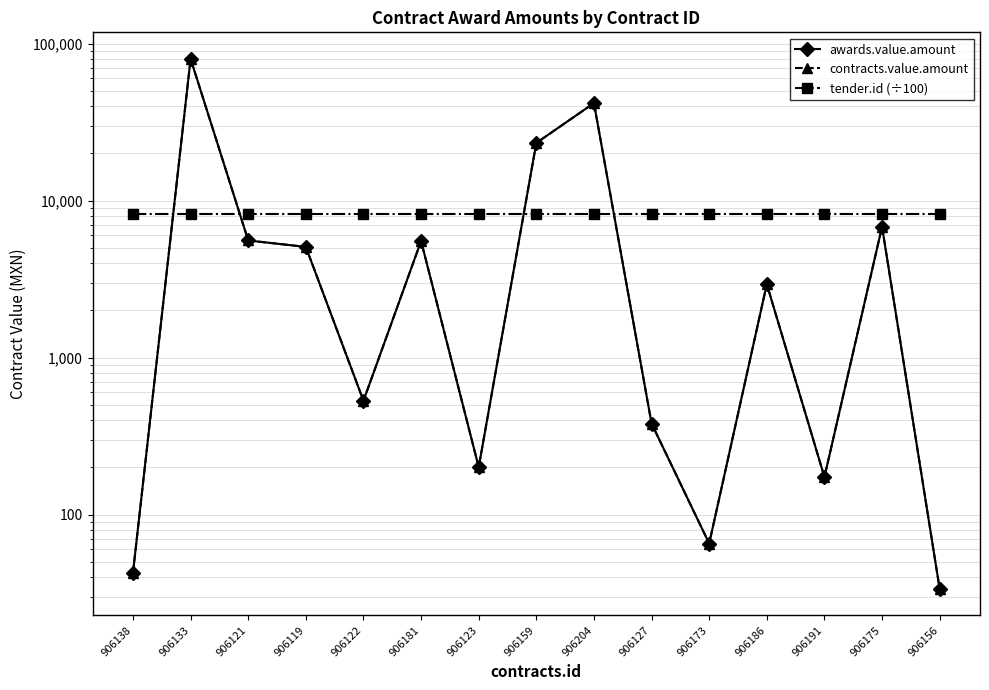

How many data points in contracts.value.amount are less than 2933?

7